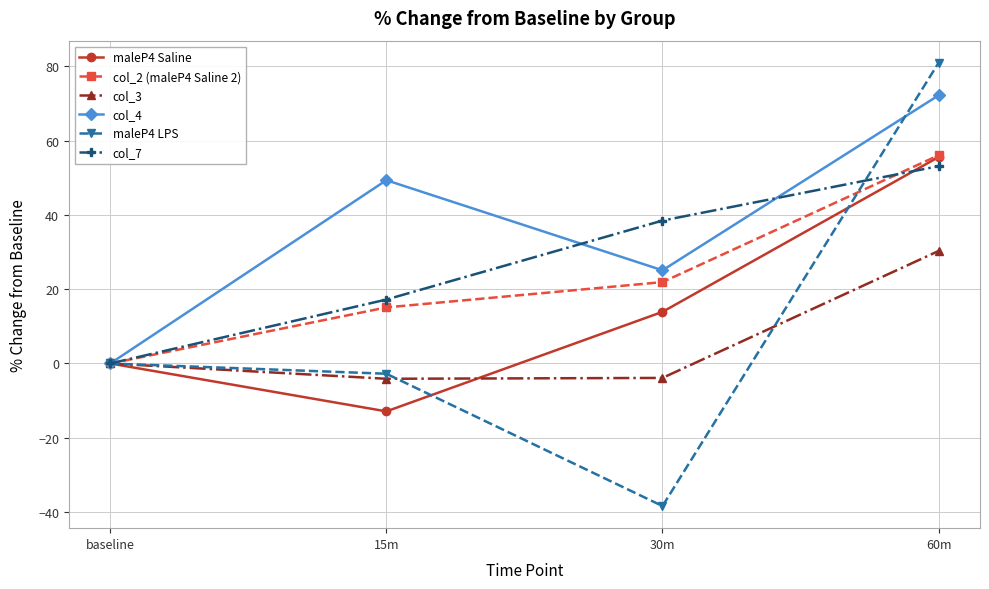

True or false: maleP4 Saline has more than 2 points higher than both neighbors.

False